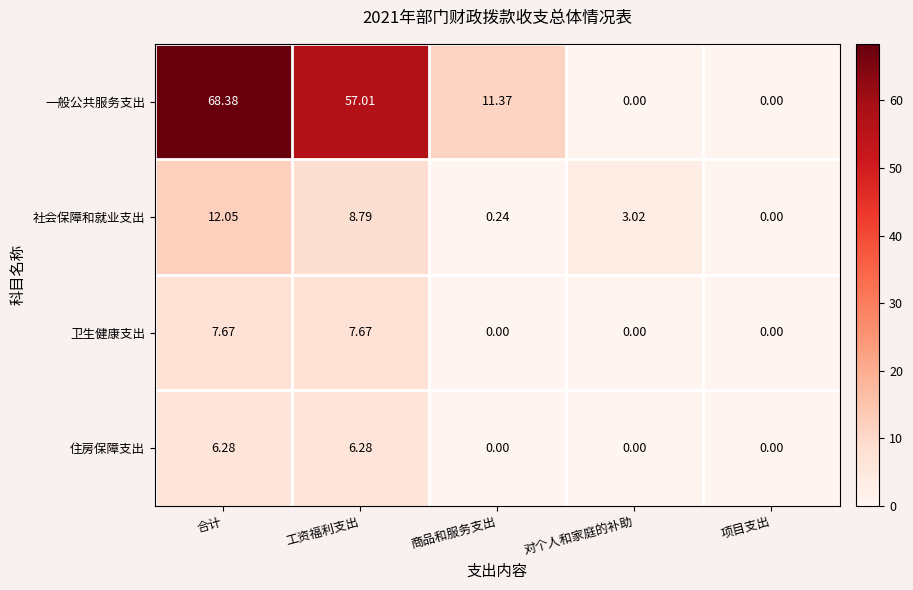

Which series changed the most between 合计 and 商品和服务支出?

一般公共服务支出